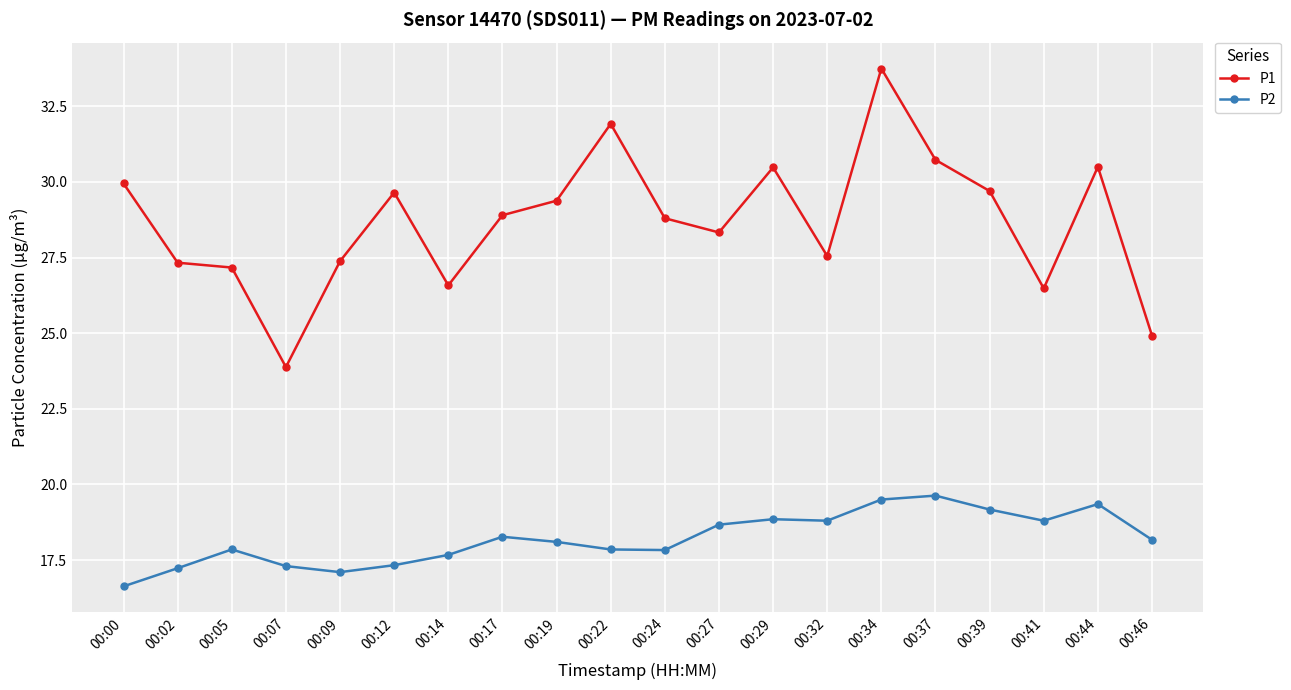

What is the difference between the P1 values at 00:07 and 00:34?

9.9